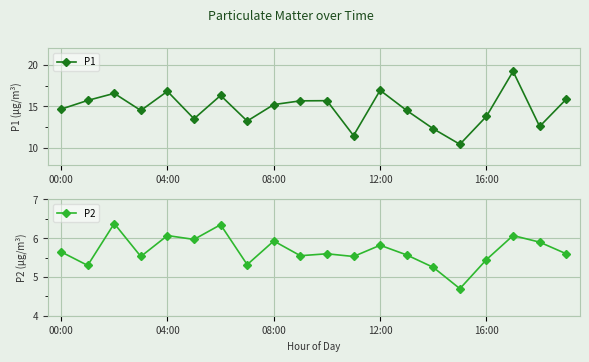

The value of P1 at 13 is 14.5. True or false?

True